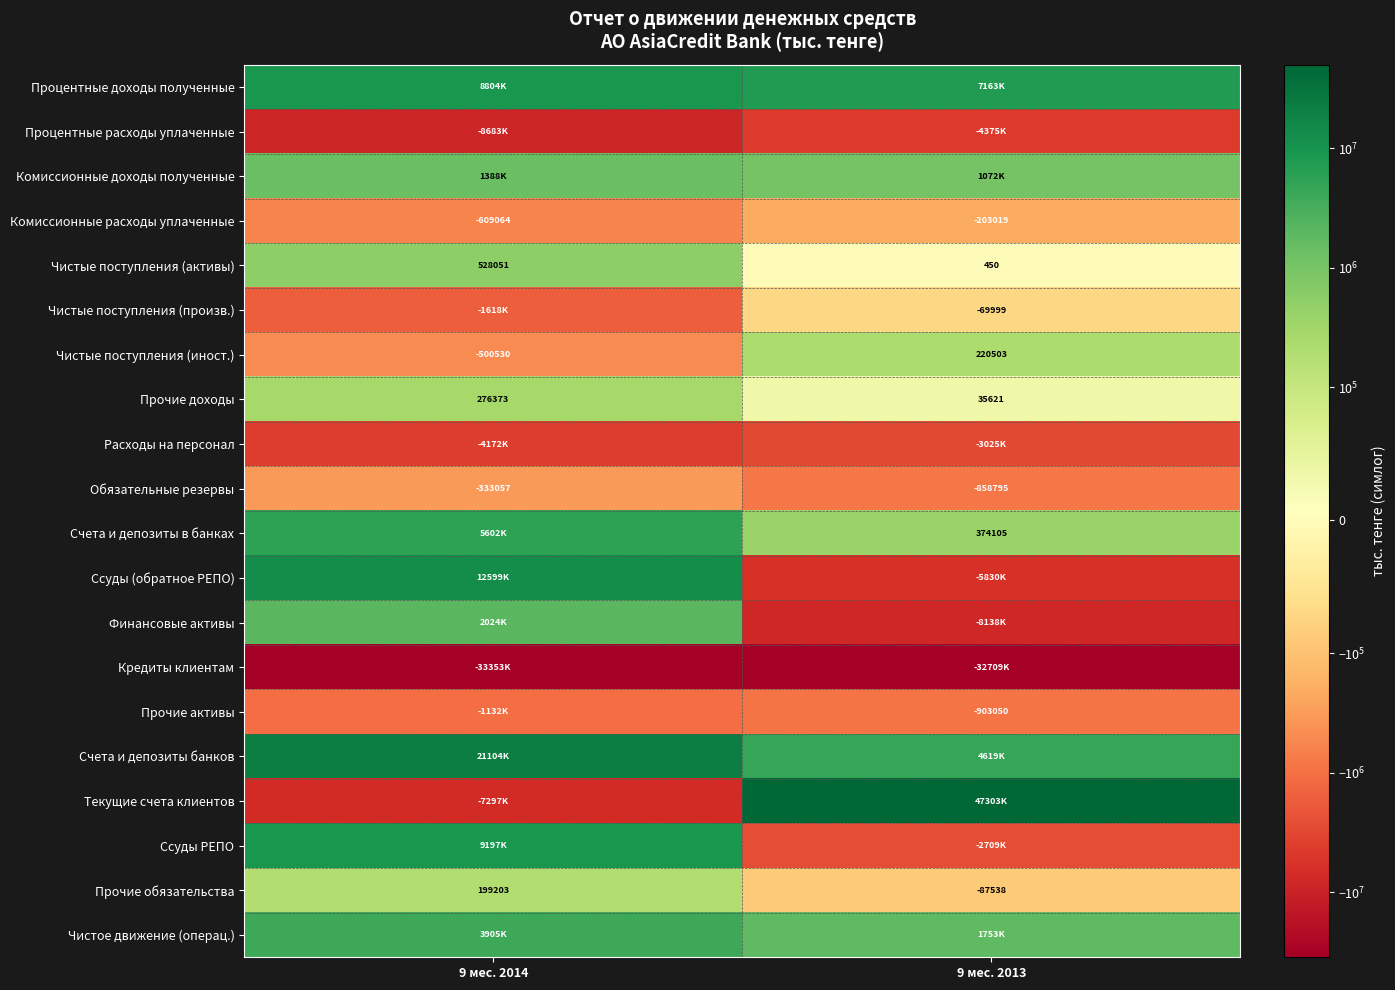

Between 9 мес. 2013 and 9 мес. 2014, which is larger?

9 мес. 2014